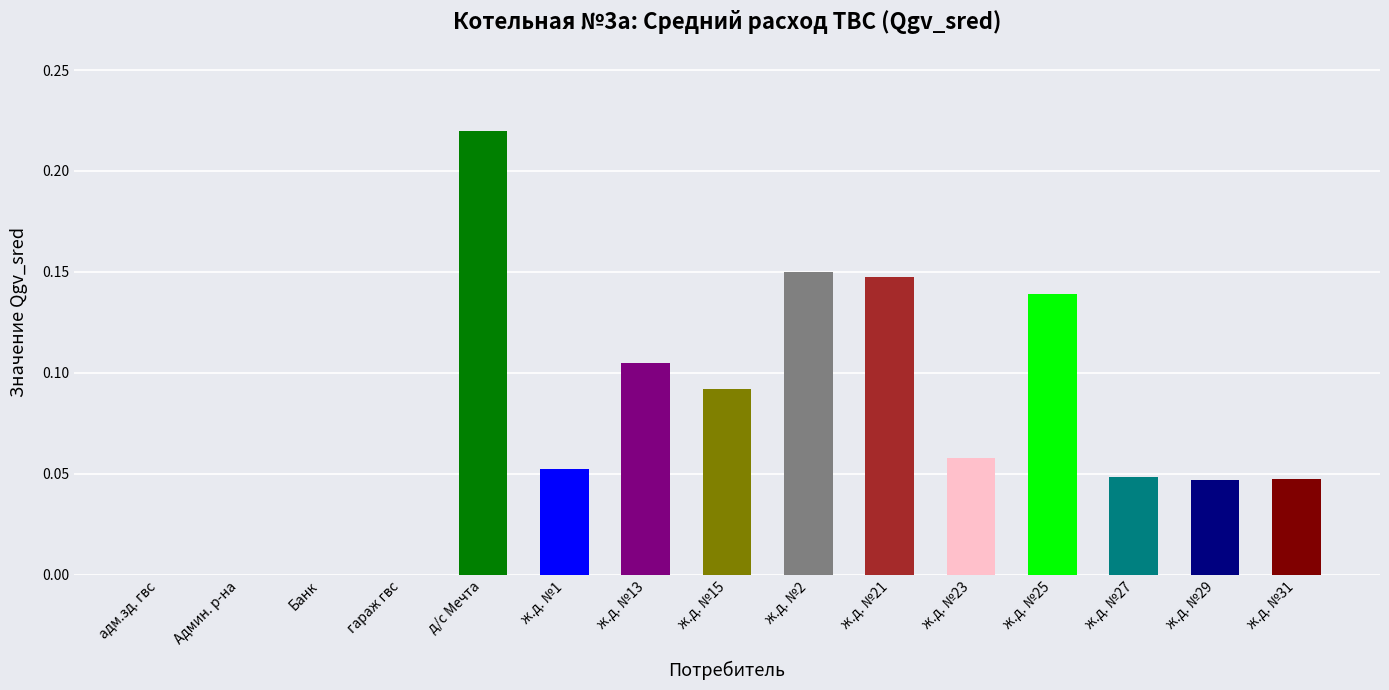

What is the average value?

0.1